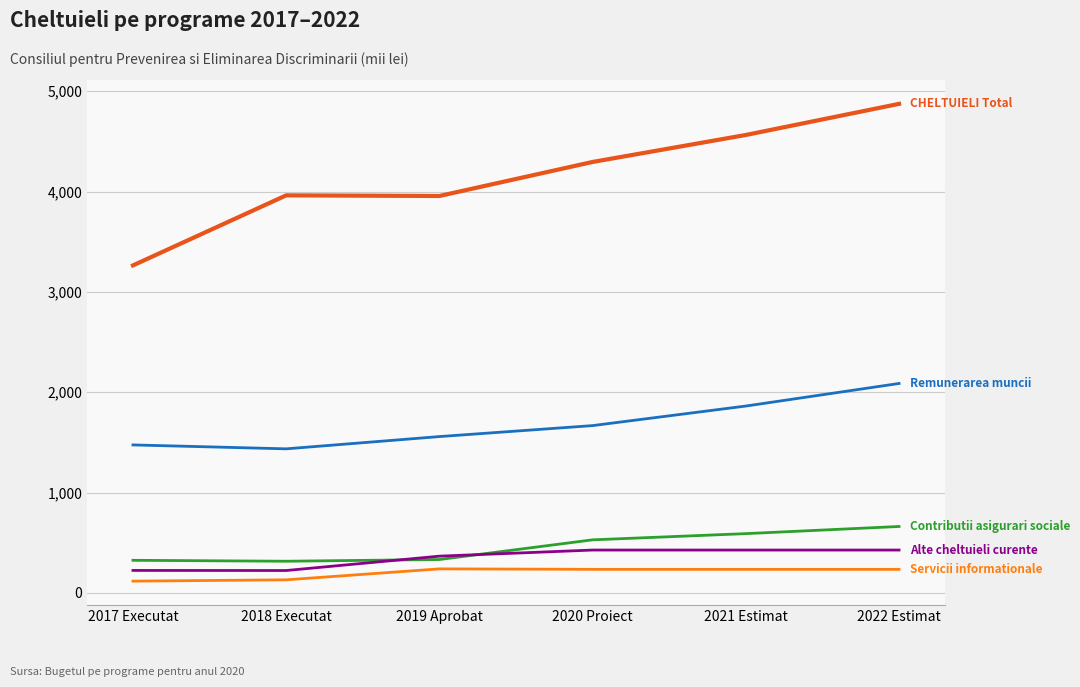

What is the difference between the highest and lowest values at 2018 Executat?

3831.5